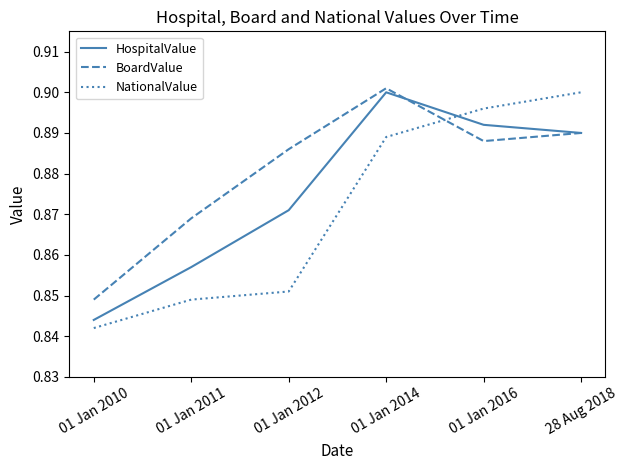

How many intersections are there between HospitalValue and NationalValue?

1